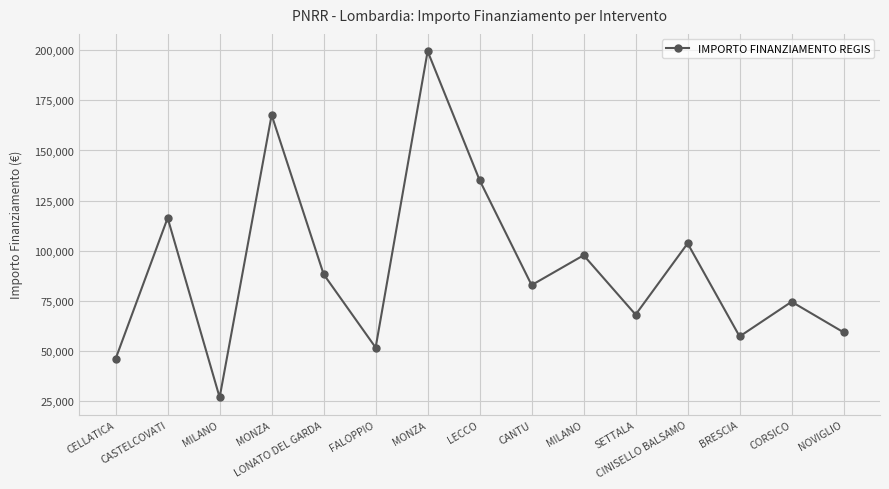

Is this an area chart (filled region under the line)?

No